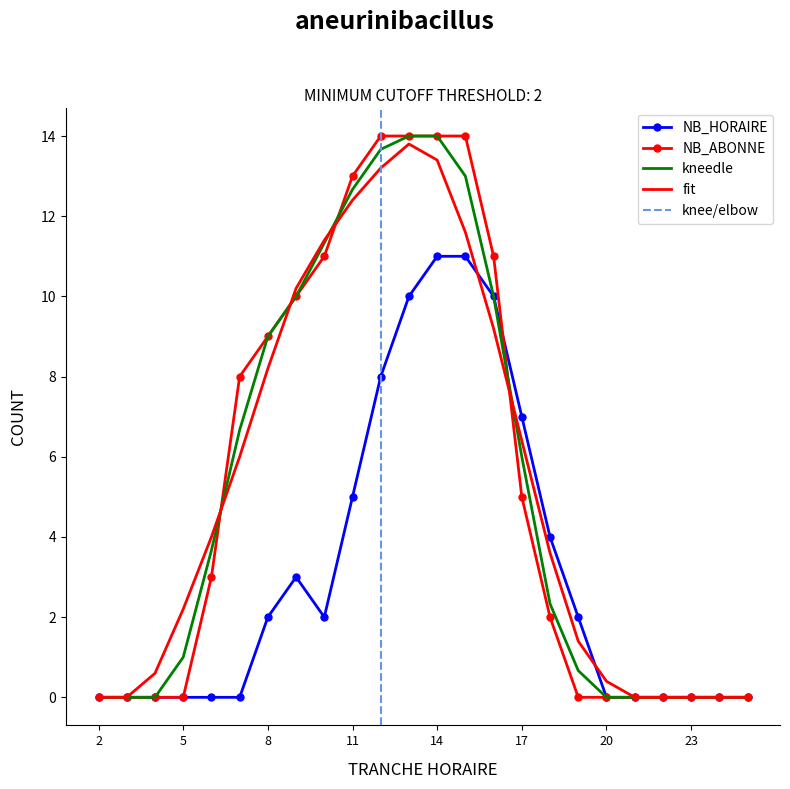

At 10, list the series in order from largest to smallest.

NB_ABONNE, NB_HORAIRE